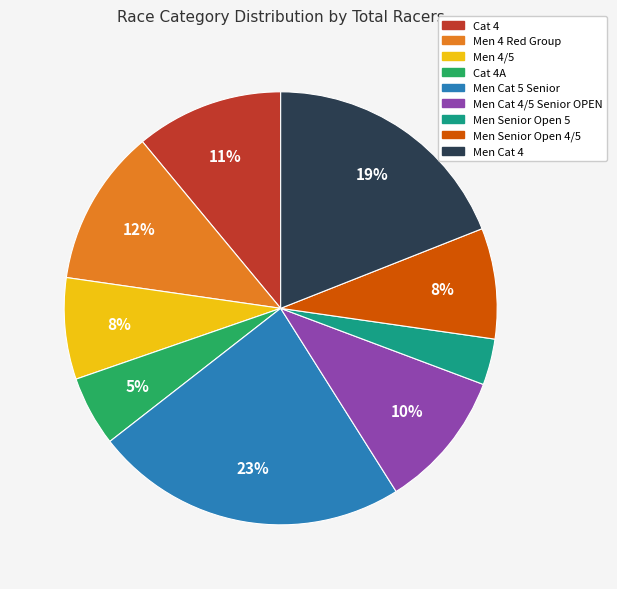

Is there a majority slice in this chart?

No